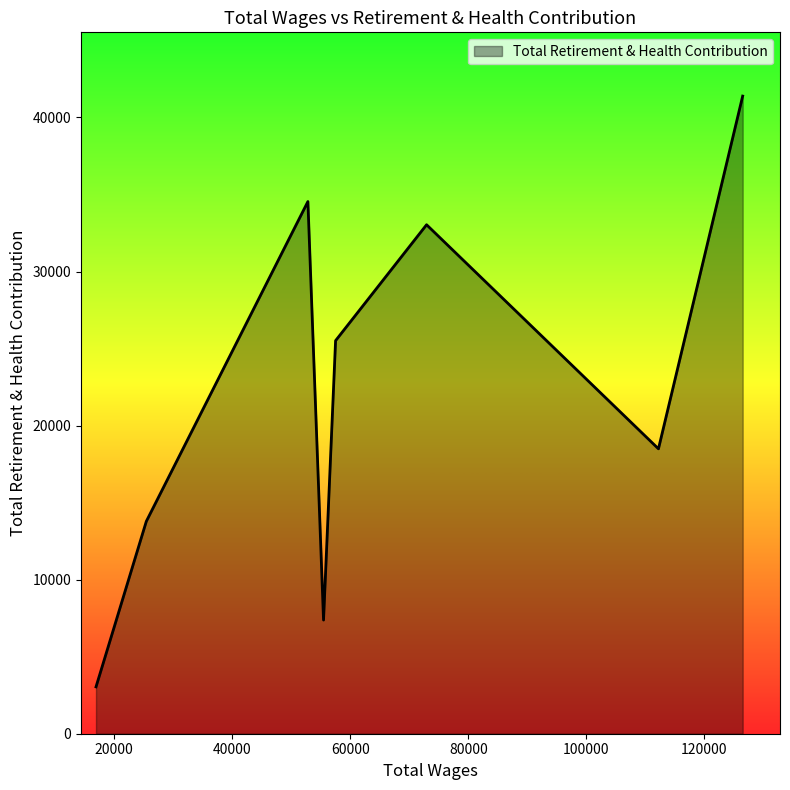

What is the average value?

22146